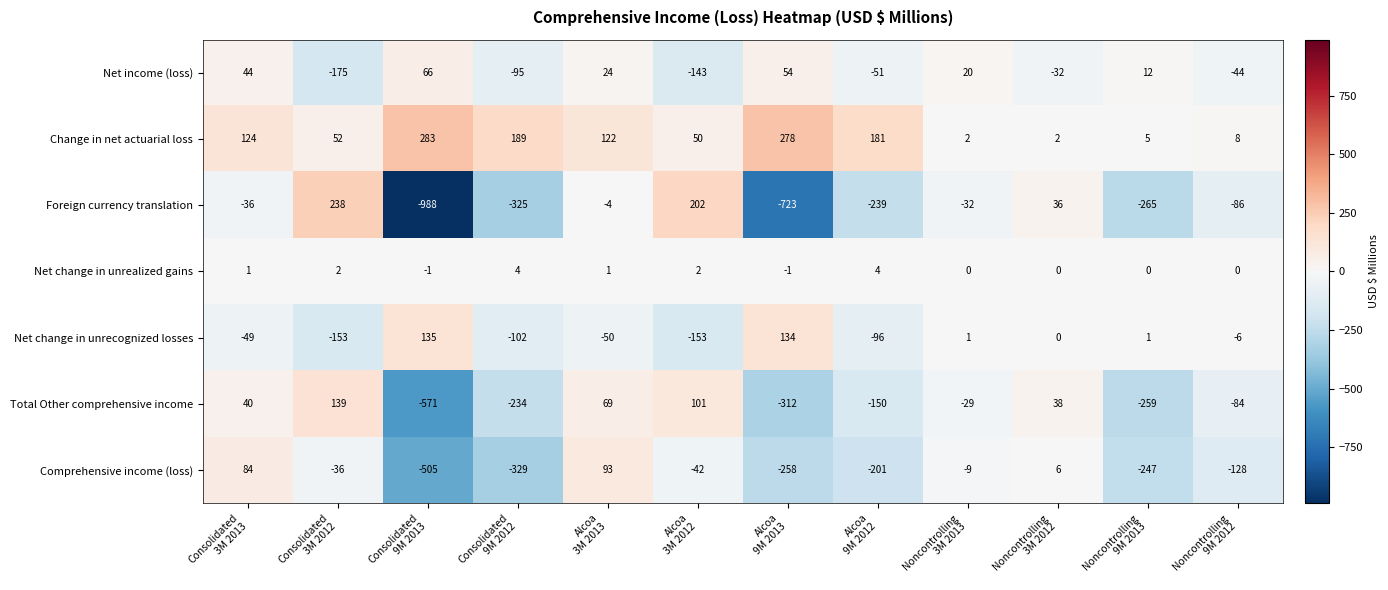

Which series has the largest total across all categories?

Change in net actuarial loss